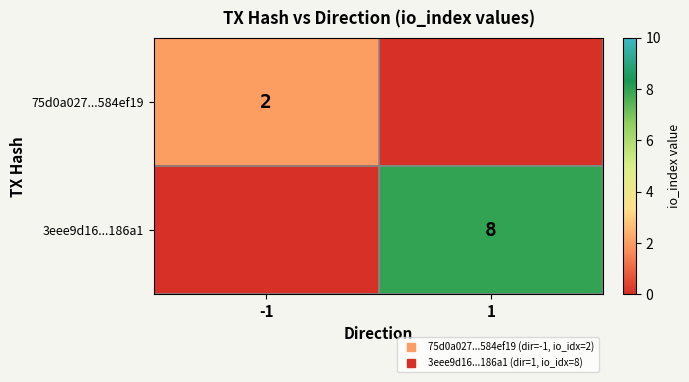

How many 3eee9d16...186a1 values are between 0 and 8?

2